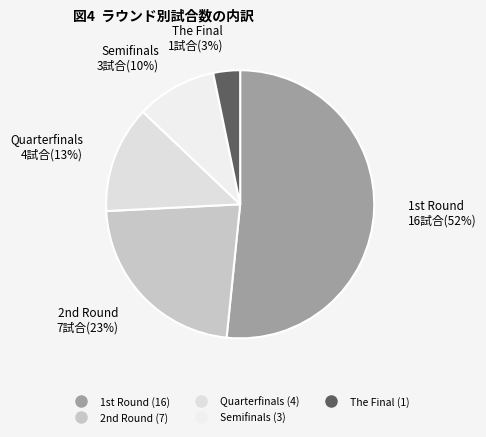

To the nearest percent, what is the average slice percentage?

20%